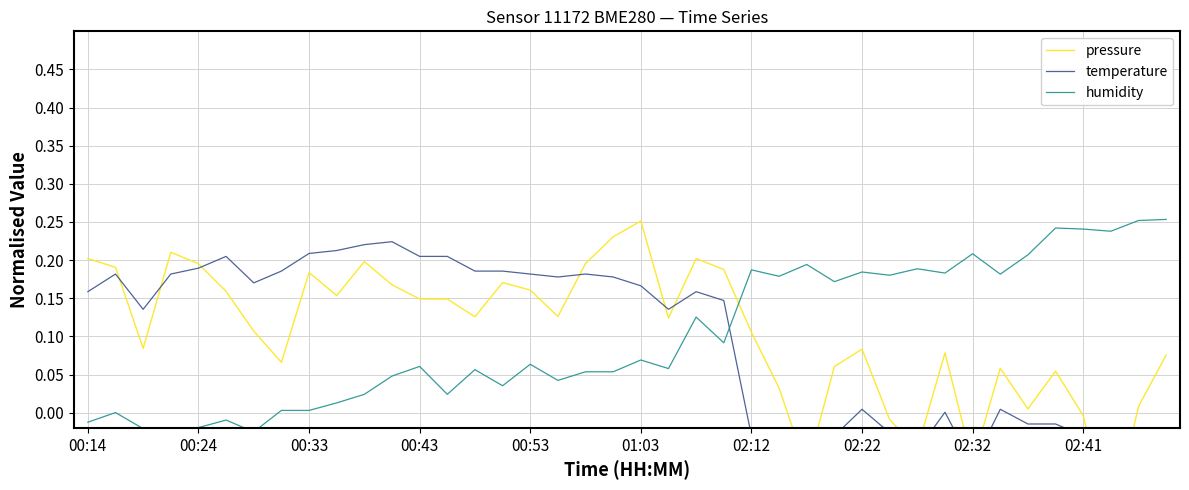

How many lines are shown in the chart?

3